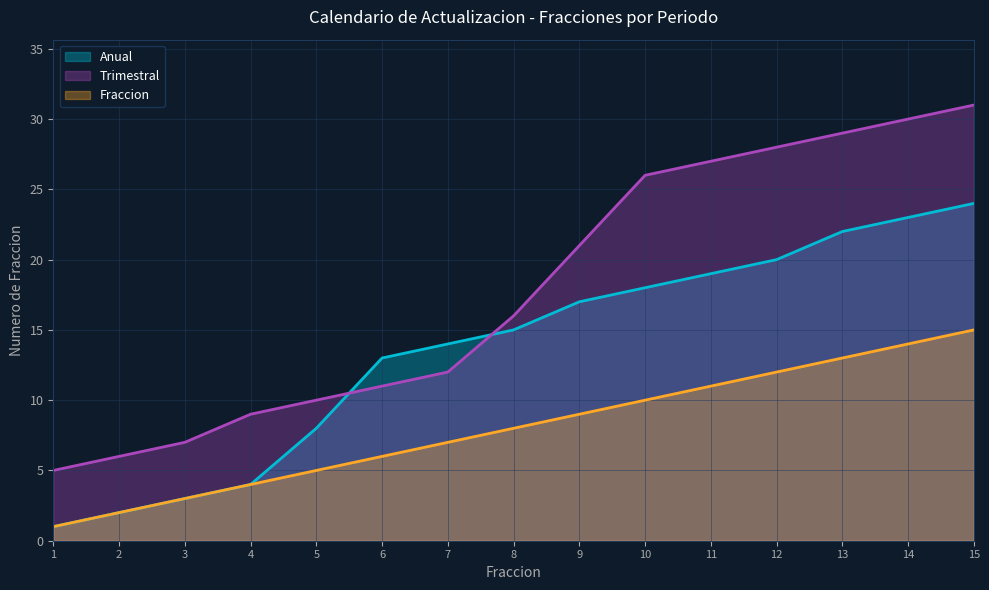

What are all the series names shown in the legend?

Anual, Trimestral, Fraccion